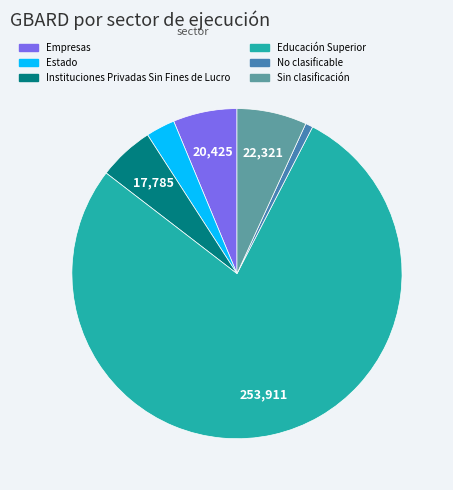

Does any single category account for the majority?

Yes